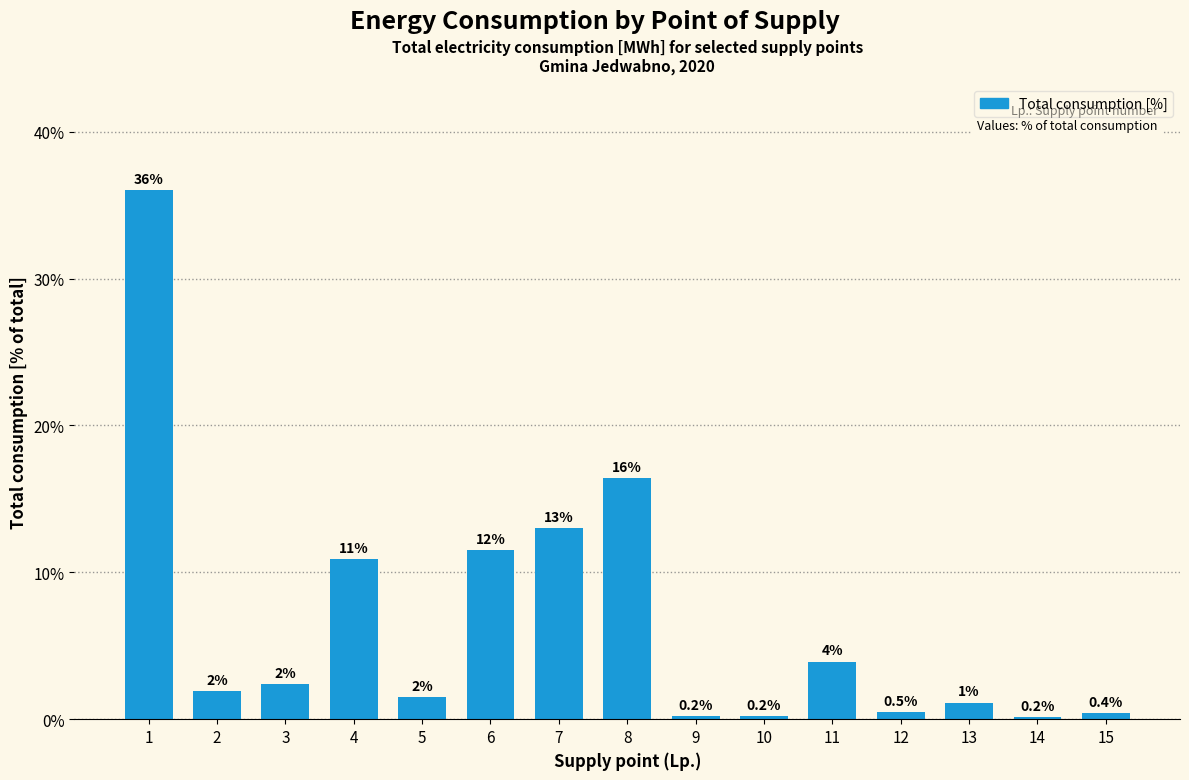

Does the chart contain stacked bars?

No